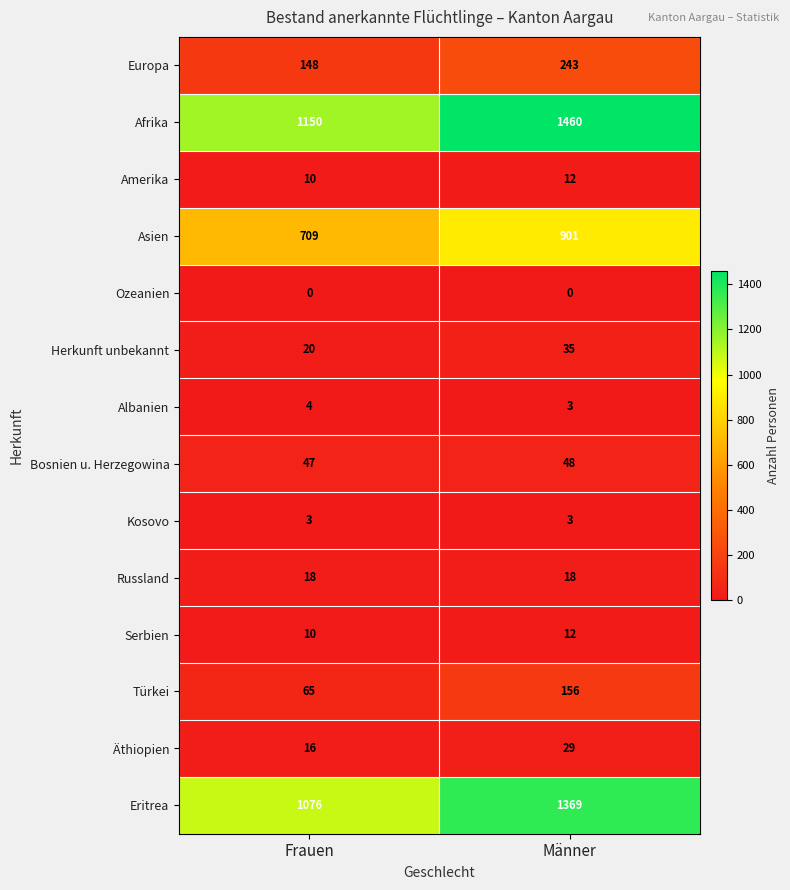

What is the maximum value shown in the chart?

1460